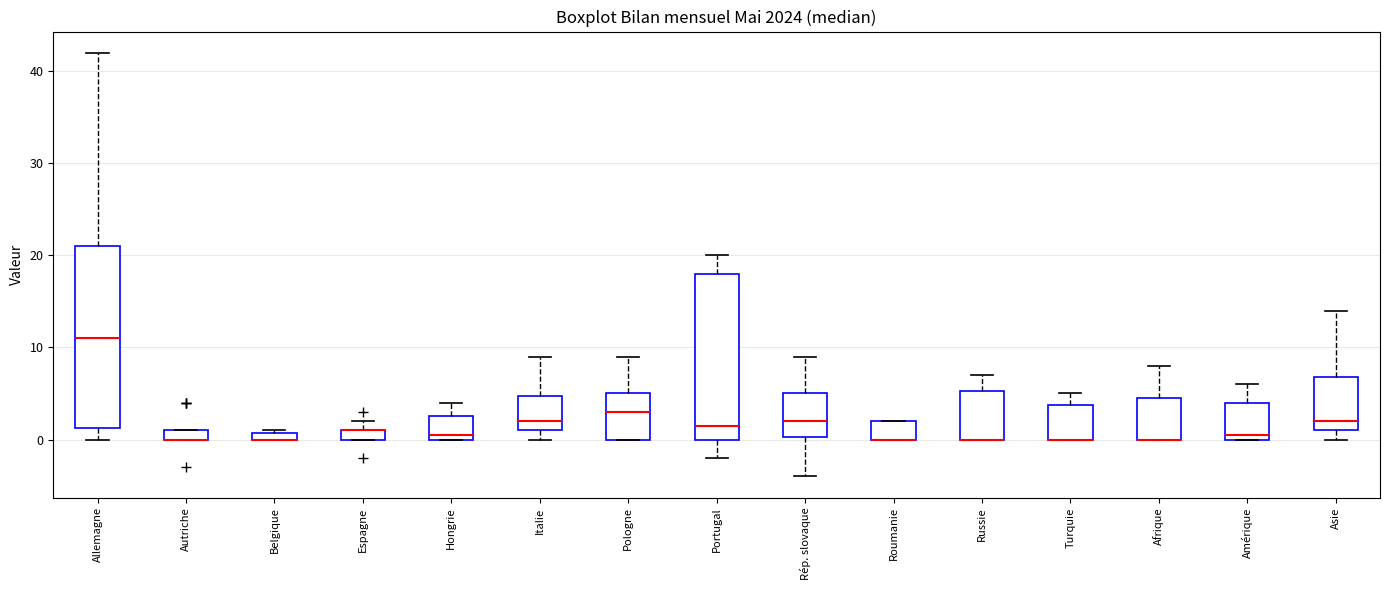

Which box is the tallest, from its lower edge to its upper edge?

Allemagne